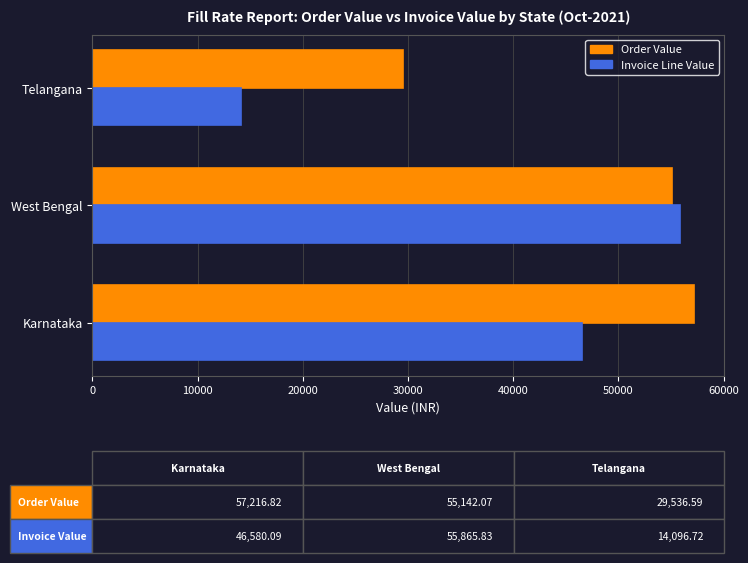

At which label does Invoice Line Value reach its minimum?

Telangana